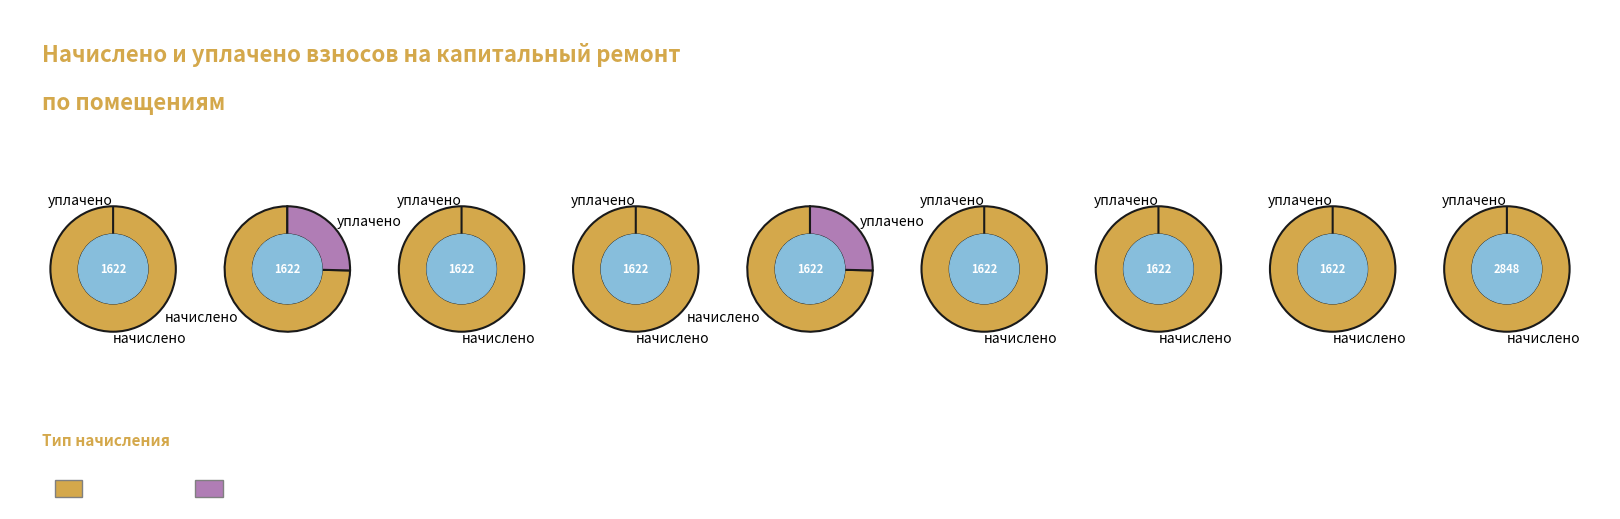

Is it true that 3 is 25% of the pie?

False